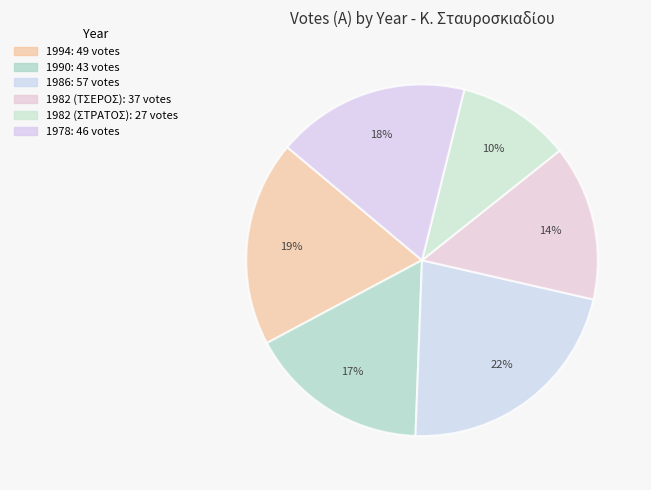

The 1982 (ΣΤΡΑΤΟΣ) slice represents 10% of the pie. True or false?

True